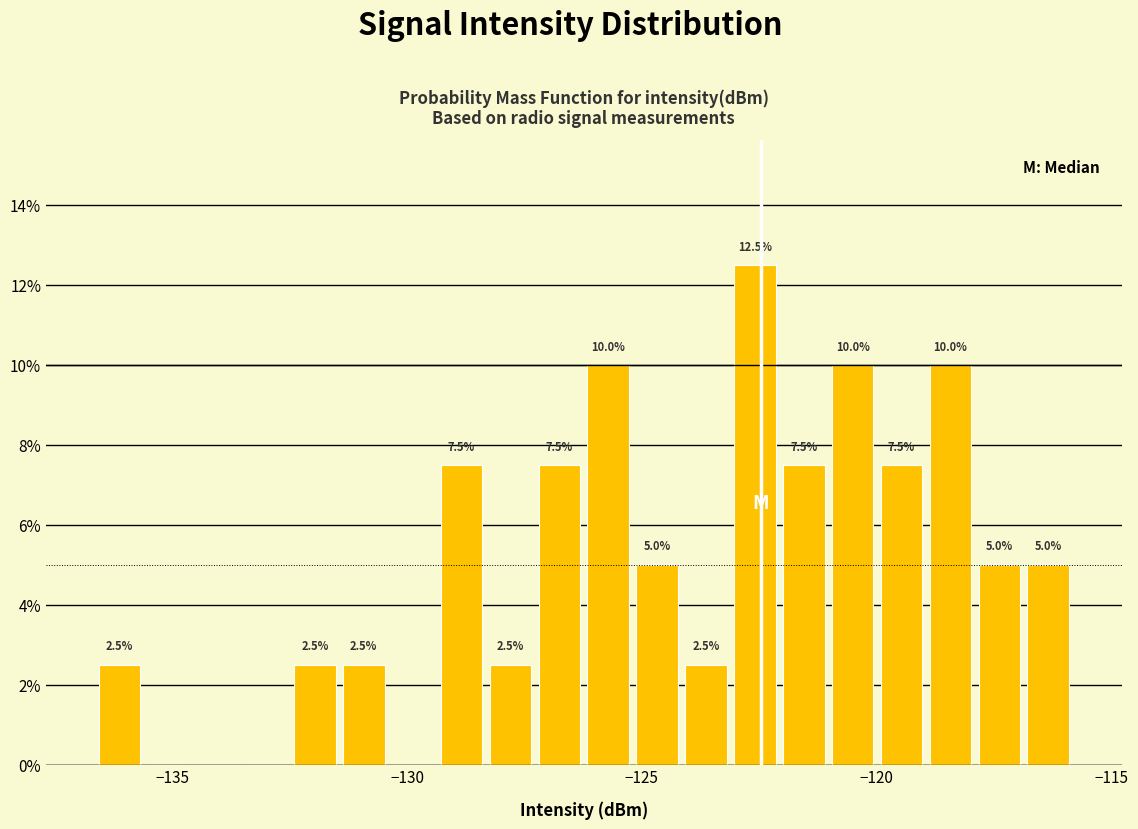

Read against the x-axis, roughly where is the centre of the tallest bar?

-122.5